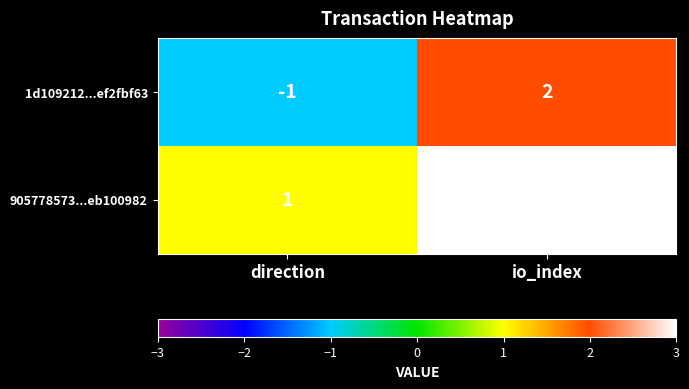

The value of 1d109212...ef2fbf63 at io_index is 2. True or false?

True